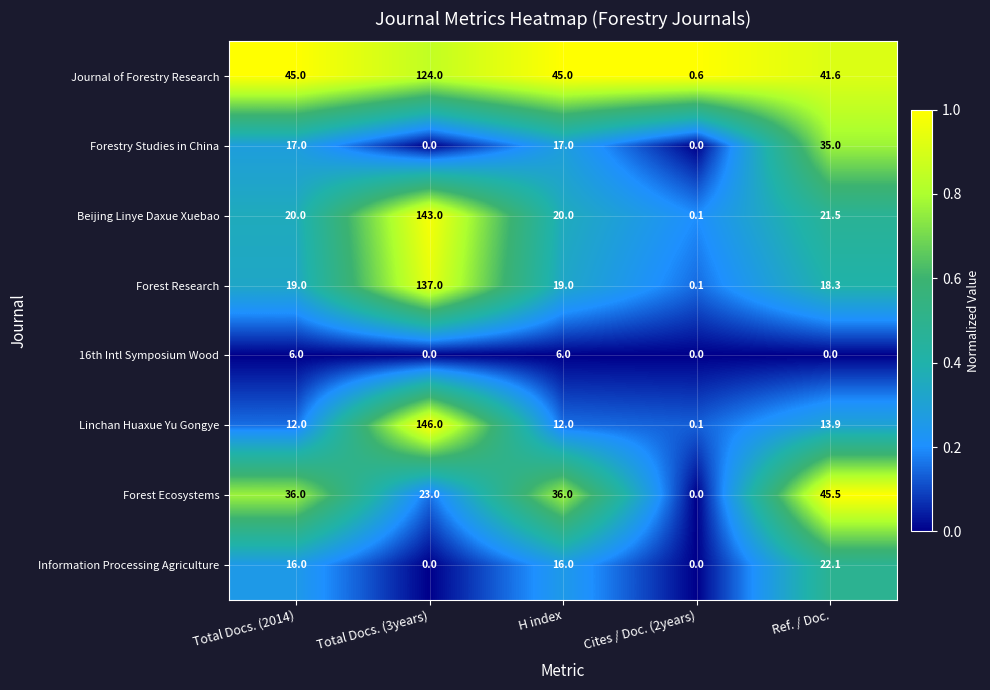

The value of Forest Research at Total Docs. (3years) is 137.0. True or false?

True